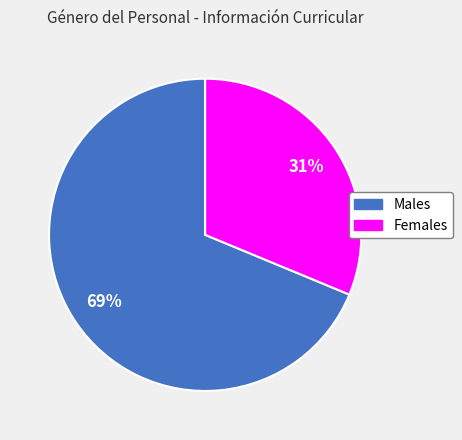

To the nearest percent, what is the average slice percentage?

50%